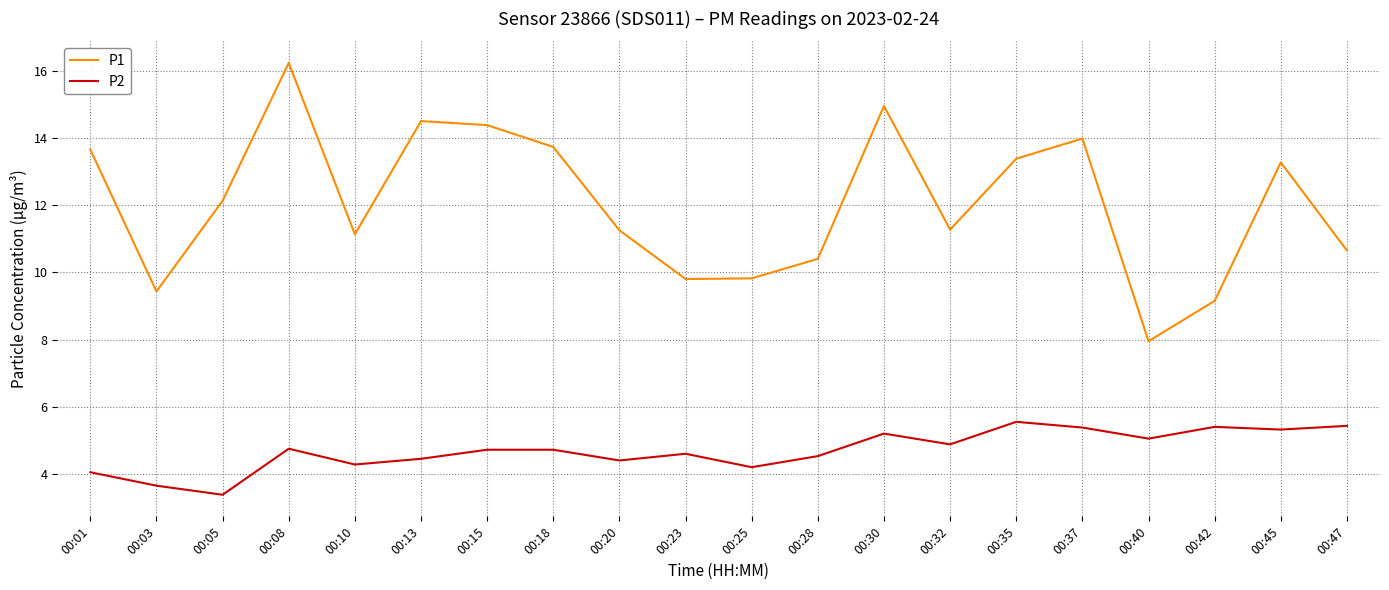

Rank the series at 00:15 from highest to lowest value.

P1, P2